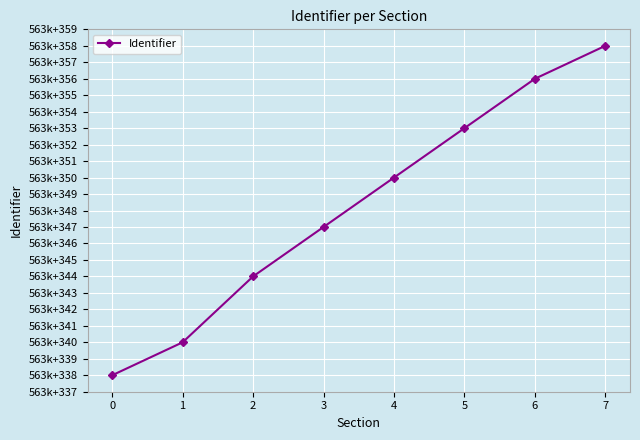

The chart shows a value of 563358 at 7. True or false?

True